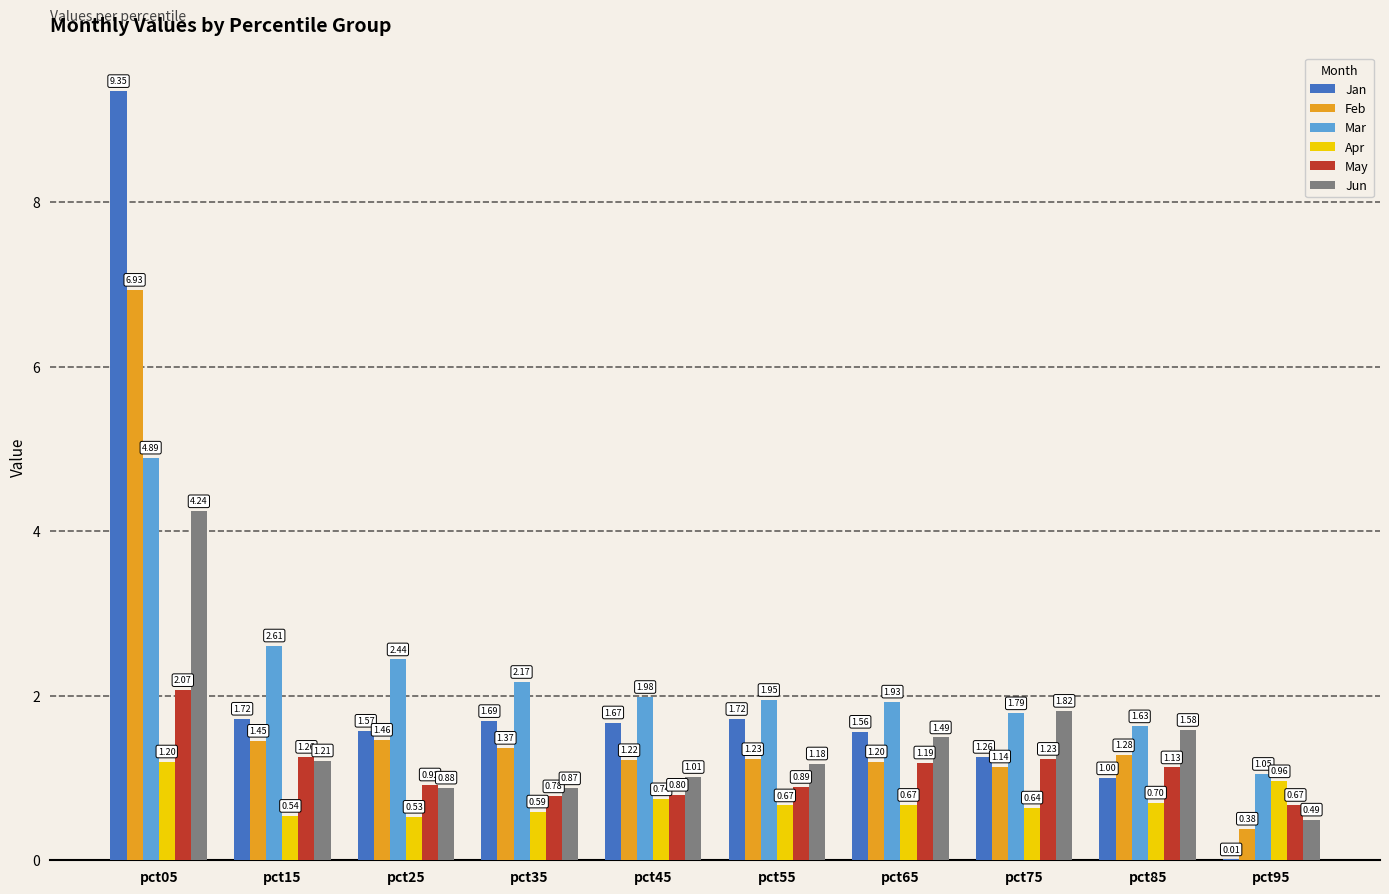

Where does the Feb series first go above 1?

pct05